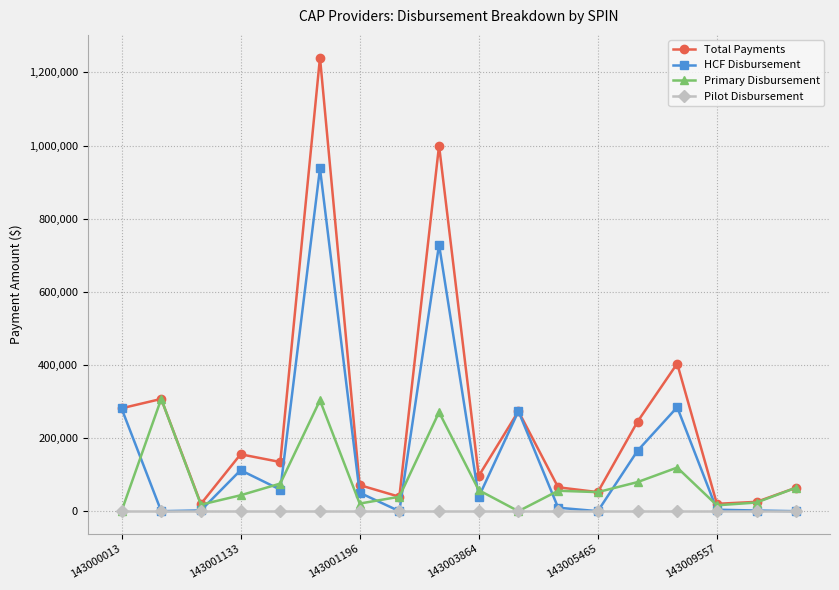

How many categories are shown in the chart?

18